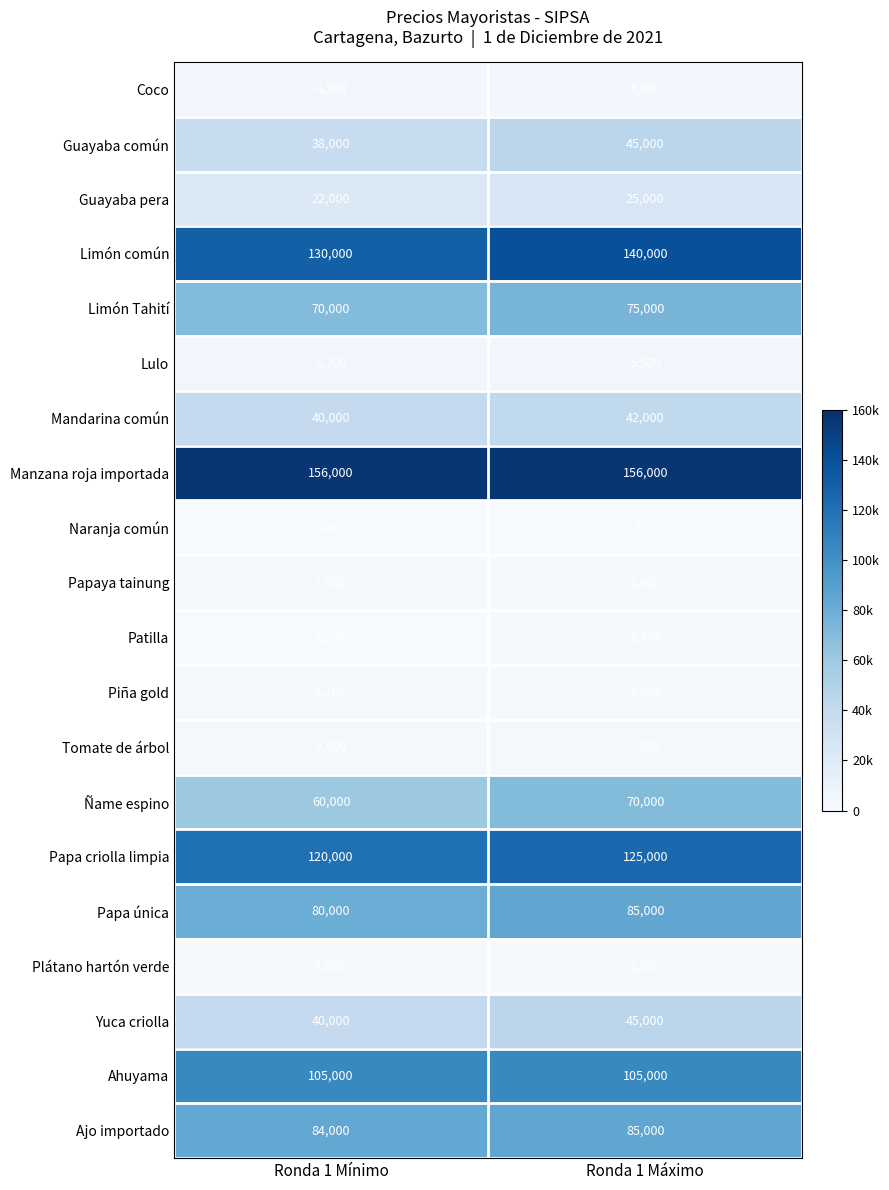

What is the total value across all series at Ronda 1 Máximo?

1018720